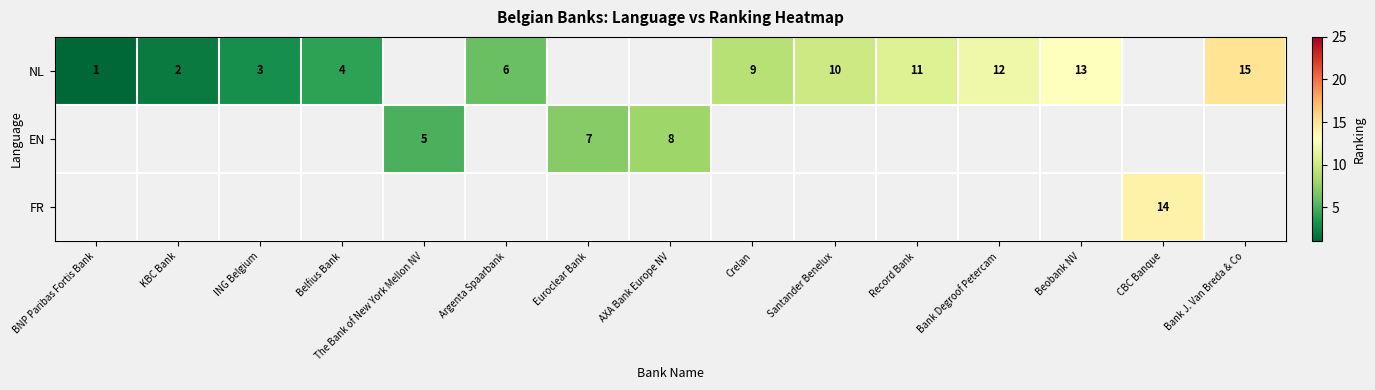

The value of EN at AXA Bank Europe NV is 3. True or false?

False